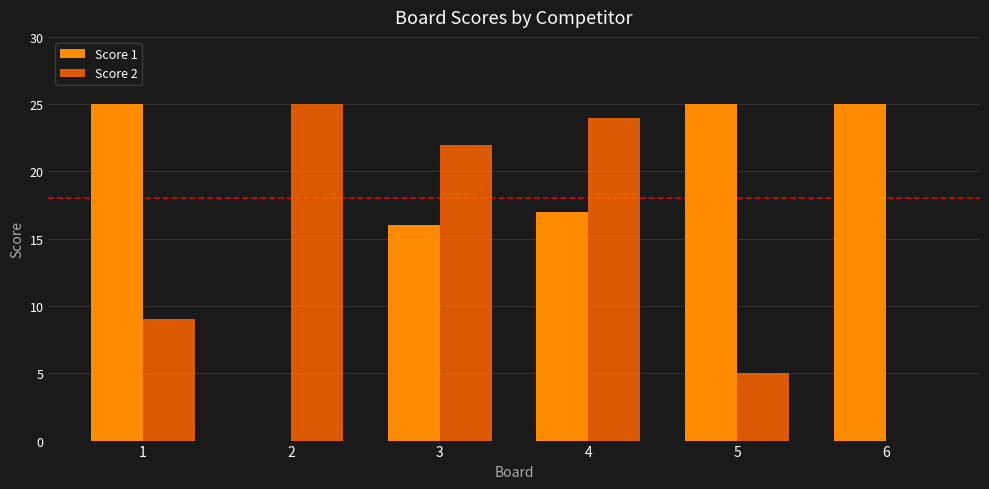

What is the difference between the maximum and second lowest values in the Score 2 series?

20